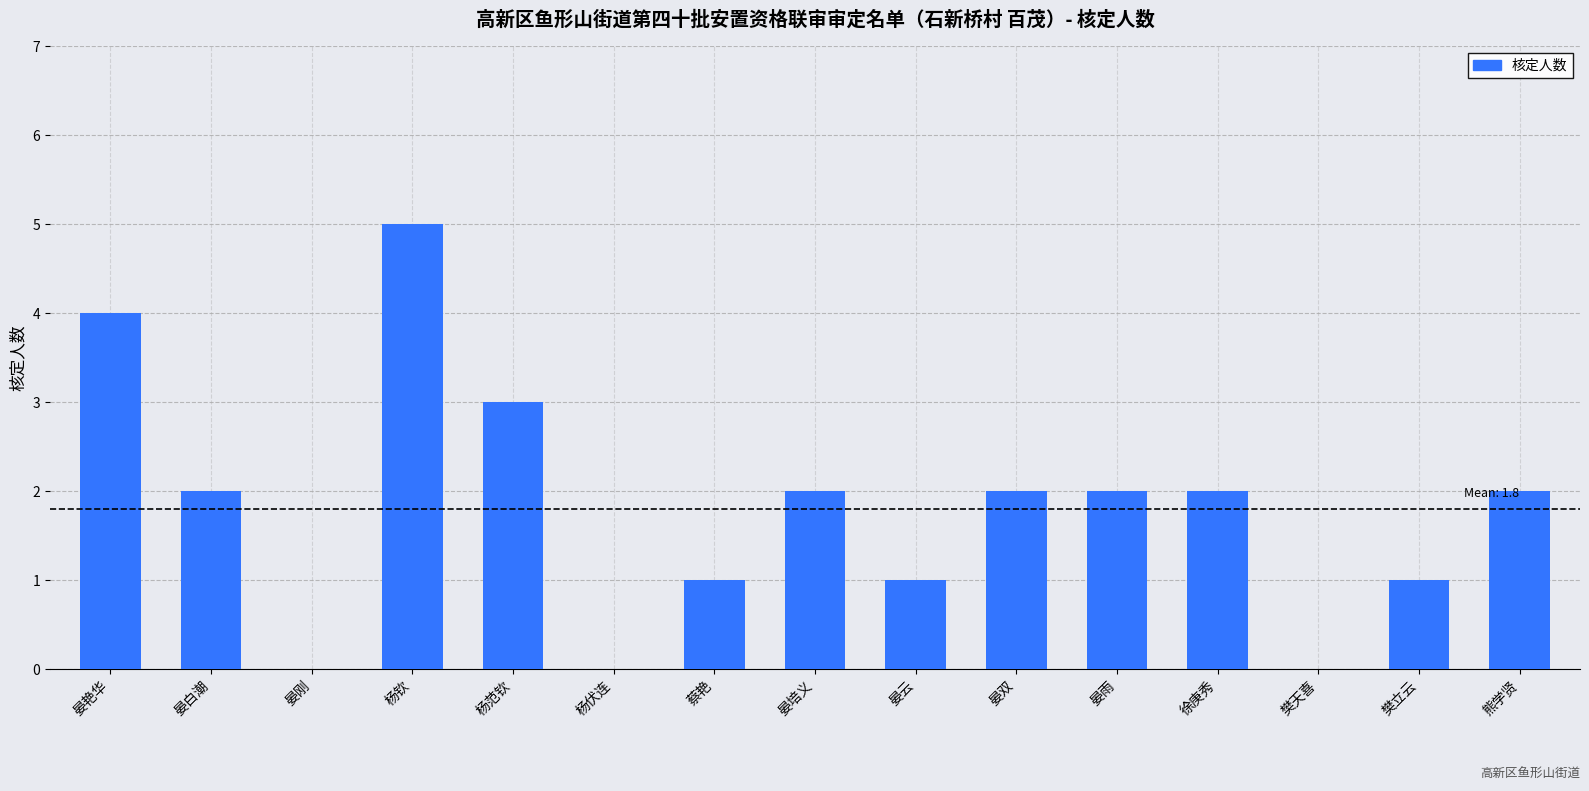

Reading left to right, list all the values displayed in this chart.

4	2	0	5	3	0	1	2	1	2	2	2	0	1	2